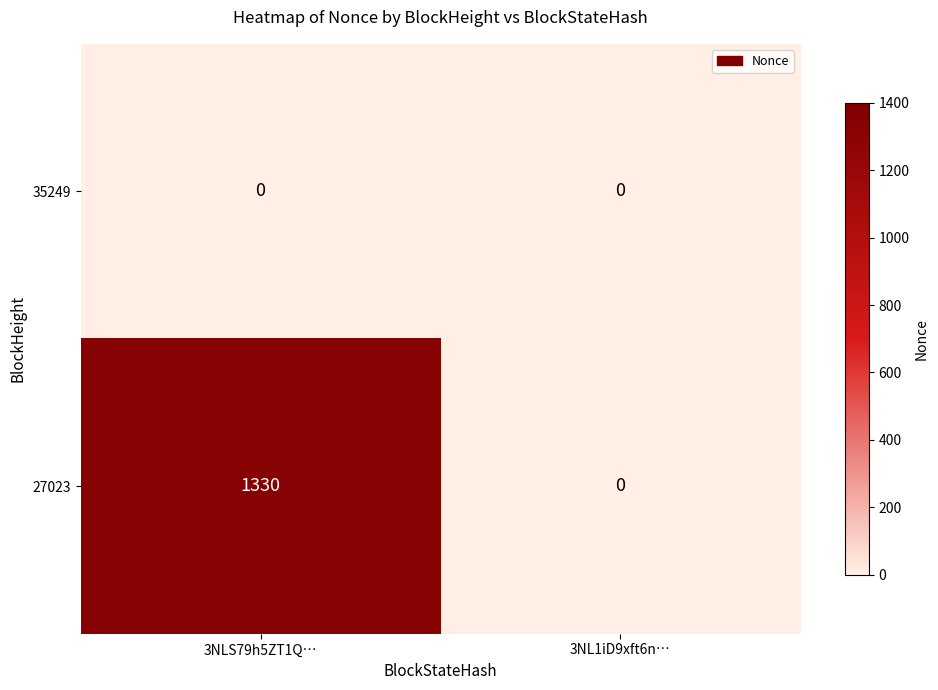

How many values in 27023 are above zero?

1